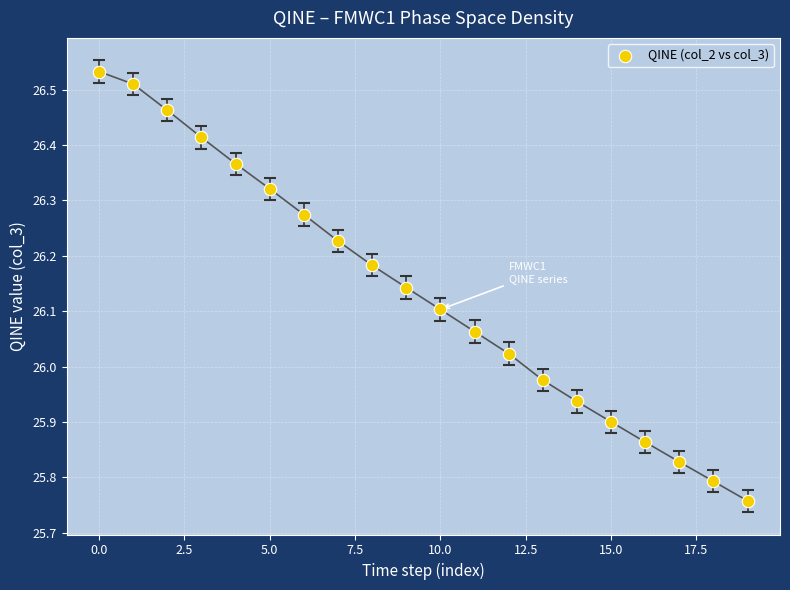

What is the range of Y values (max minus min)?

0.8